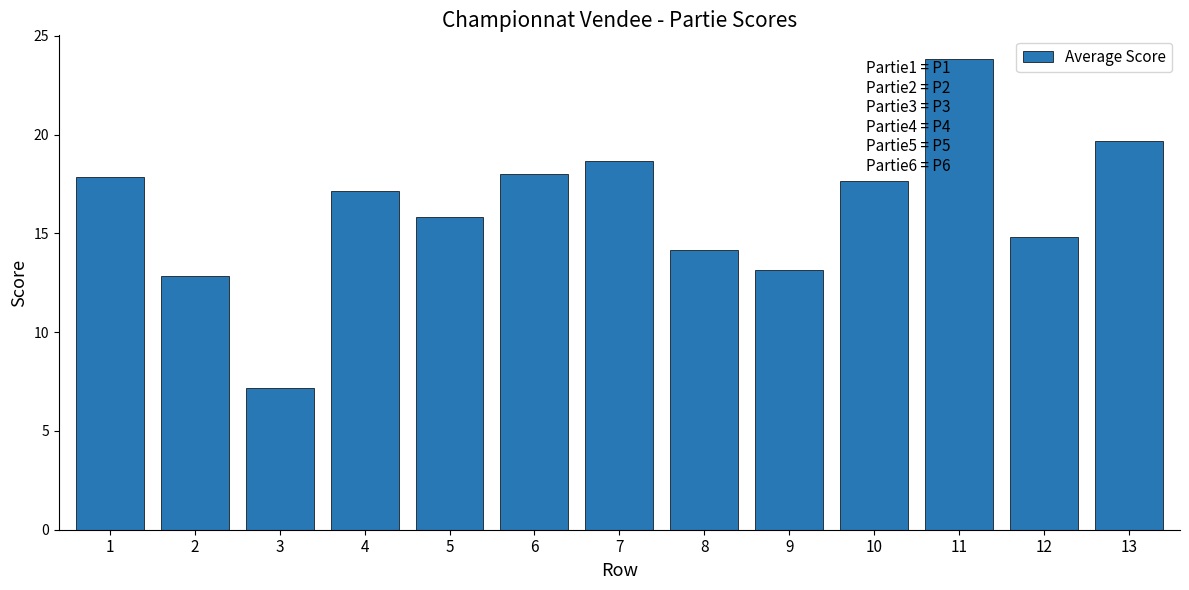

Reading left to right, list all the values displayed in this chart.

17.8	12.8	7.2	17.2	15.8	18.0	18.7	14.2	13.2	17.7	23.8	14.8	19.7